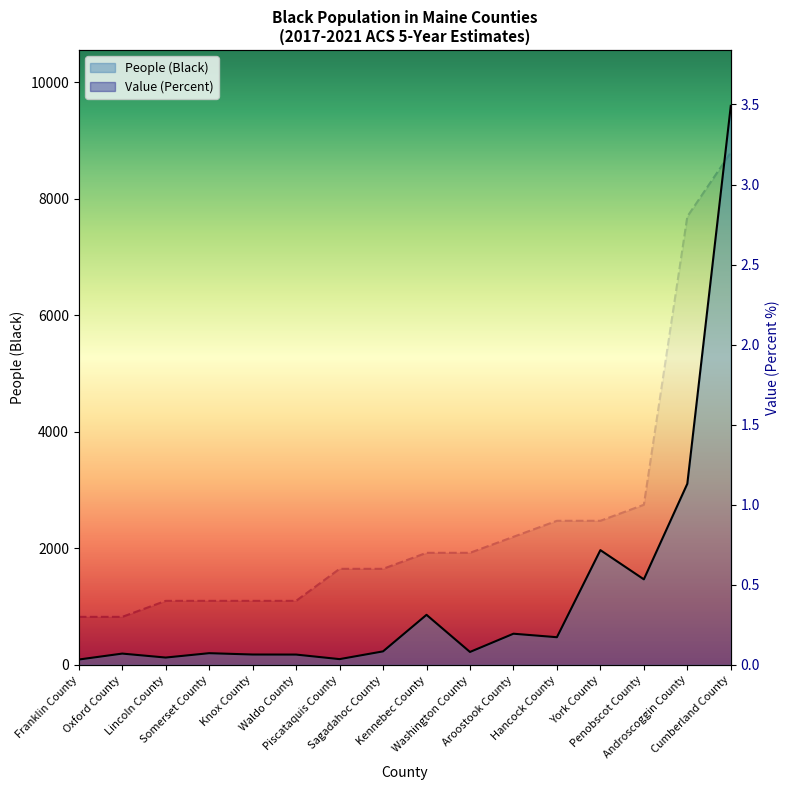

In People (Black), how many points are lower than both neighbors (excluding endpoints)?

5